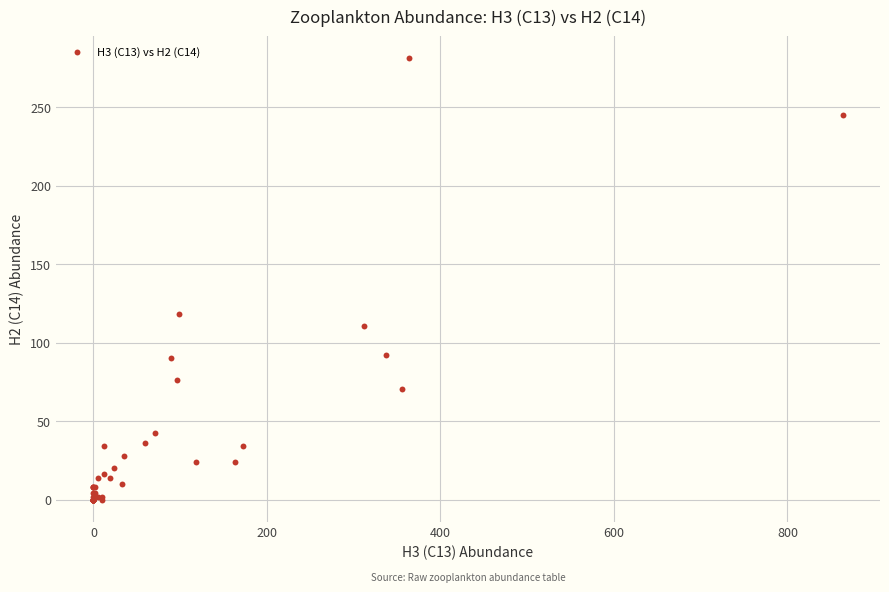

What Y value in the scatter plot is closest to 140?

118.5